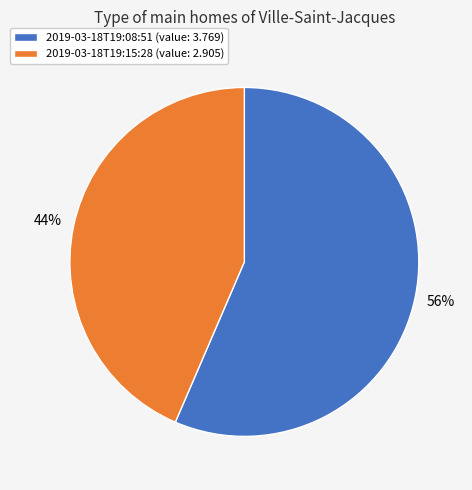

Count the number of slices in the pie.

2